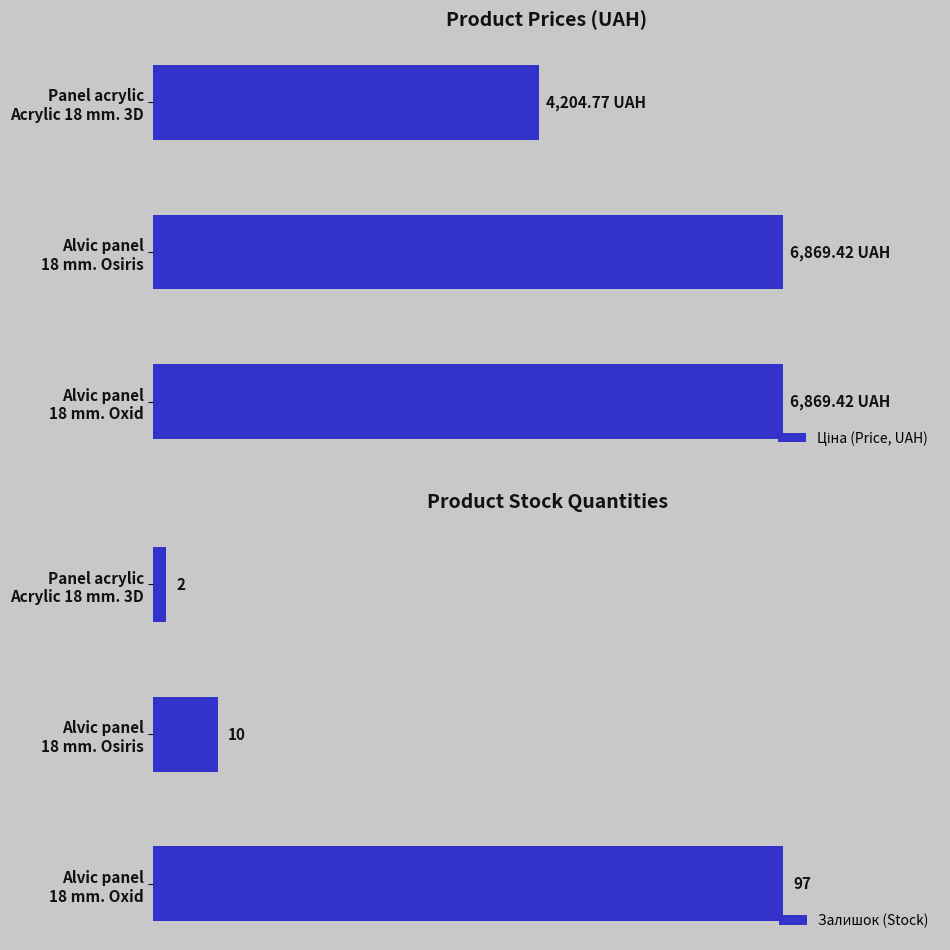

What is the value of the Залишок (Stock) bar at the 2nd from the left?

10.0